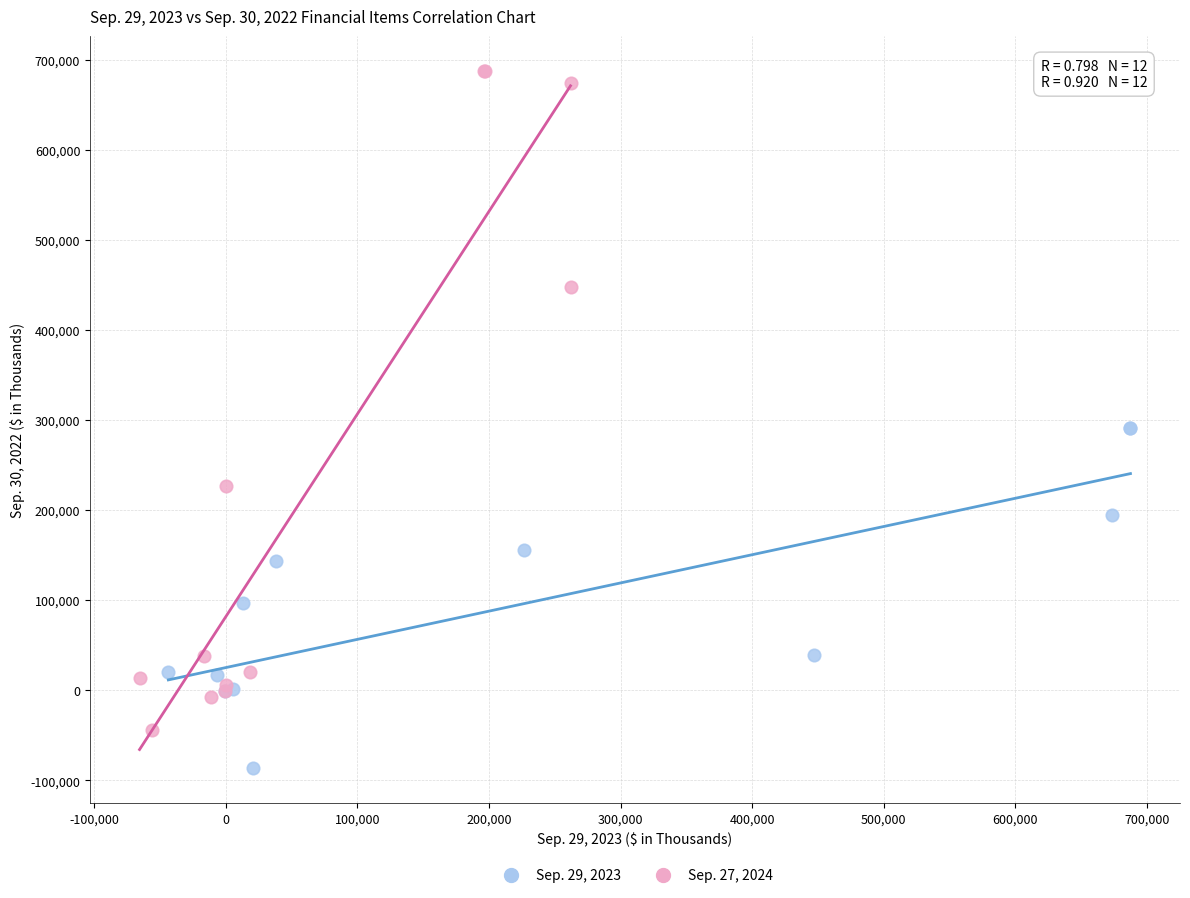

Which series contains the highest Y value?

Sep. 27, 2024